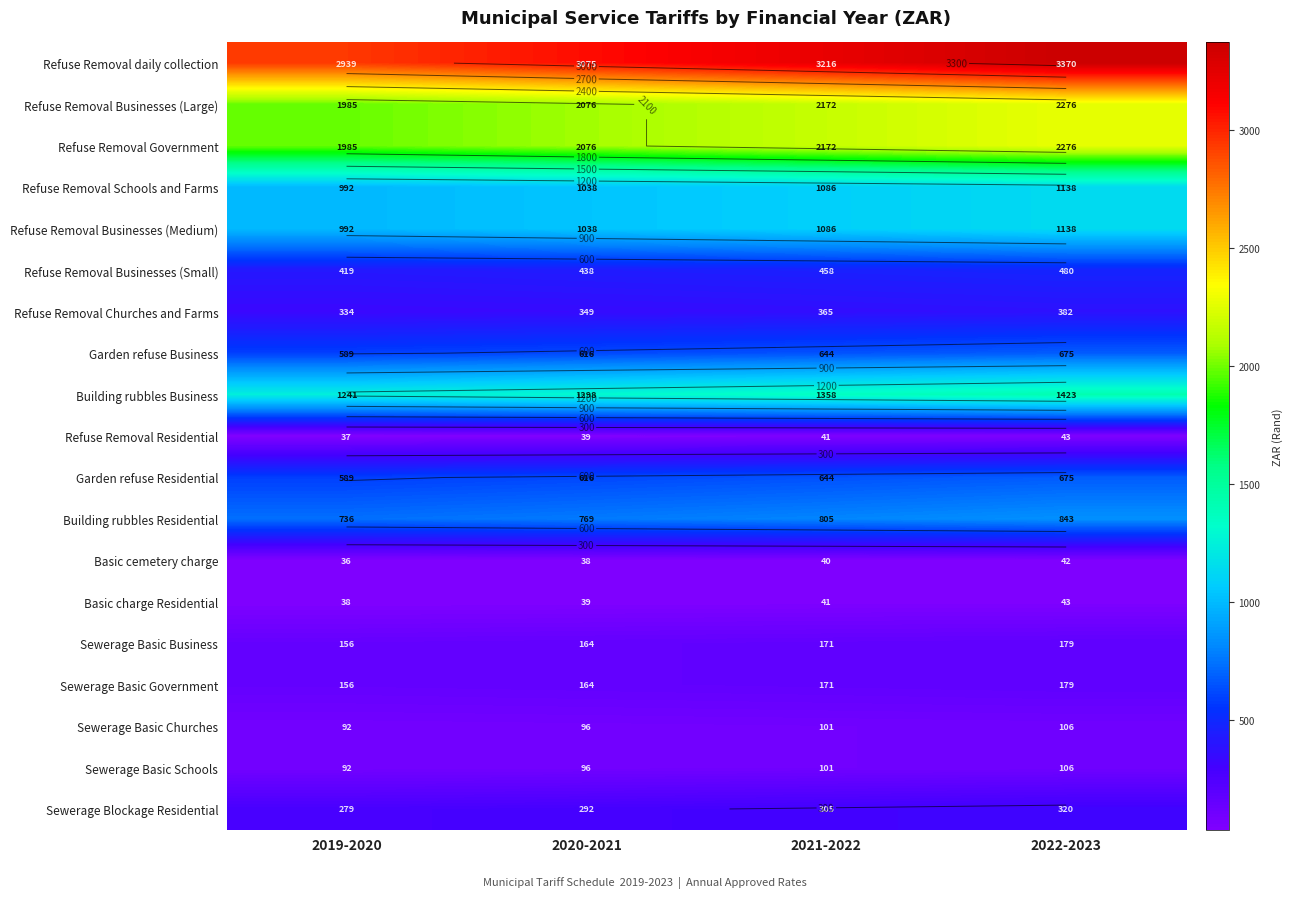

Rank the series by their maximum value, from lowest to highest.

Basic cemetery charge, Refuse Removal Residential, Basic charge Residential, Sewerage Basic Churches, Sewerage Basic Schools, Sewerage Basic Business, Sewerage Basic Government, Sewerage Blockage Residential, Refuse Removal Churches and Farms, Refuse Removal Businesses (Small), Garden refuse Business, Garden refuse Residential, Building rubbles Residential, Refuse Removal Schools and Farms, Refuse Removal Businesses (Medium), Building rubbles Business, Refuse Removal Businesses (Large), Refuse Removal Government, Refuse Removal daily collection